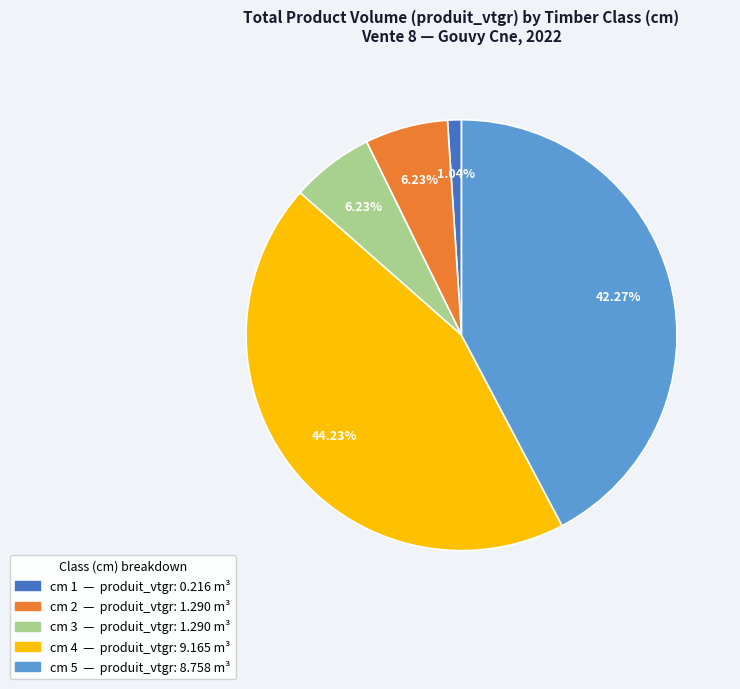

Is there a majority slice in this chart?

No